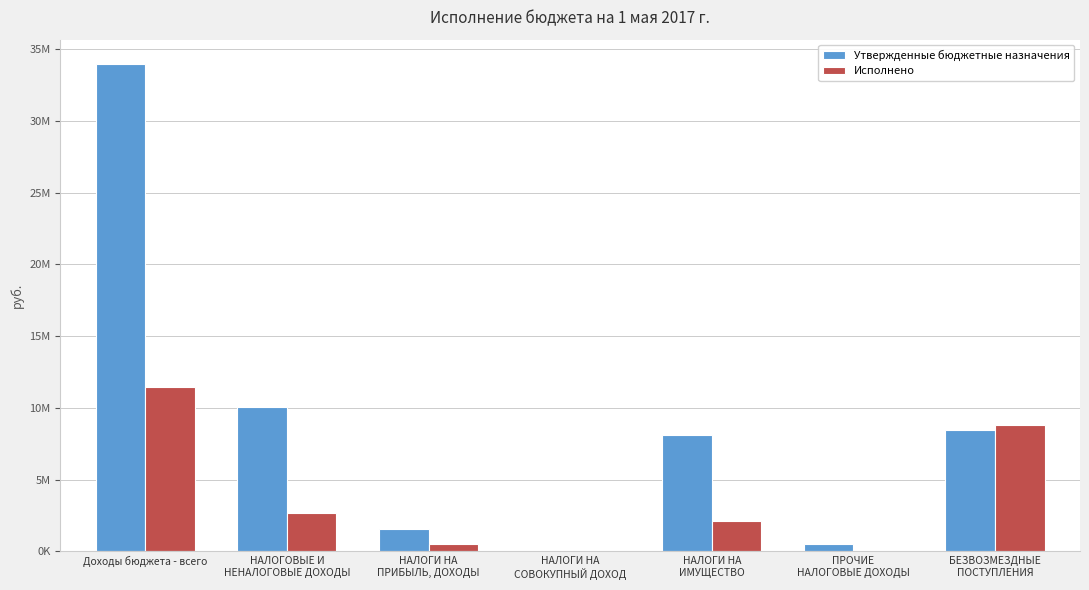

Are the bars grouped side by side (vs. stacked)?

Yes